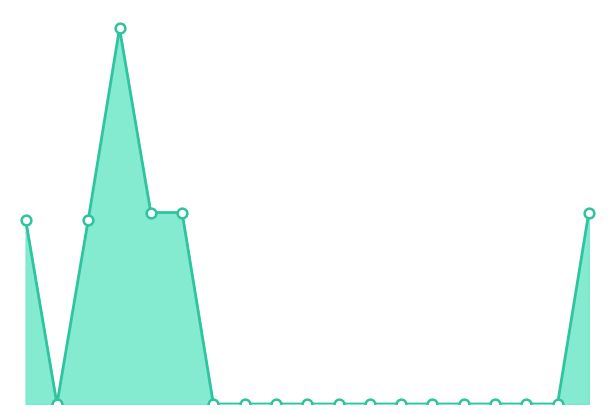

What is the greatest value displayed?

2.6